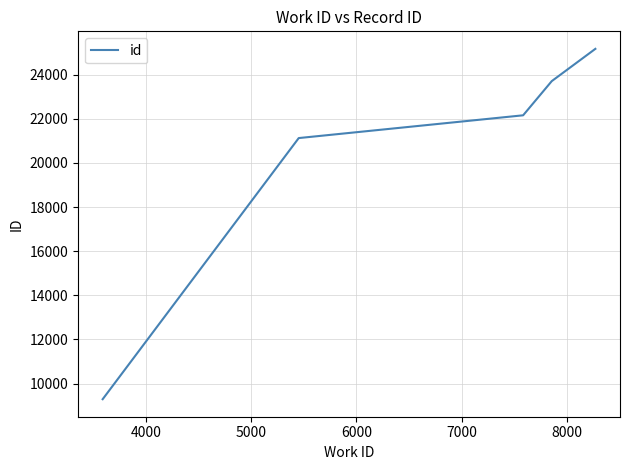

How many lines are shown in the chart?

1